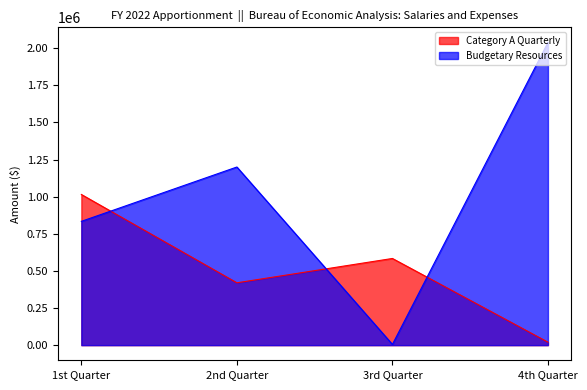

Reading right to left, transcribe all the data shown in this chart.

Category A Quarterly: 20013	583901	420000	1015000
Budgetary Resources: 2038914	5000	1200000	833914